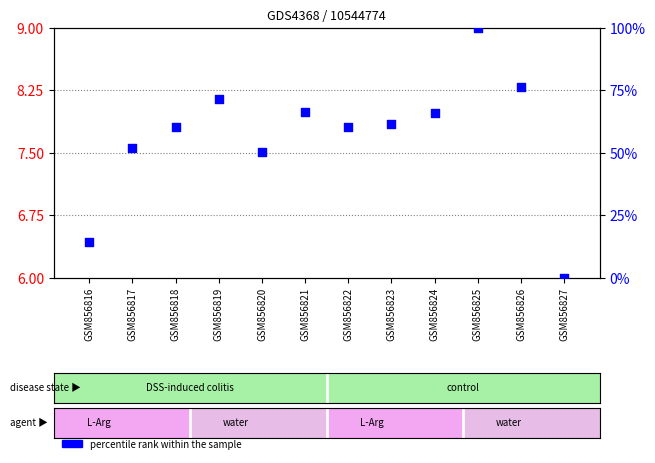

Which series has the widest spread of Y values?

percentile rank within the sample